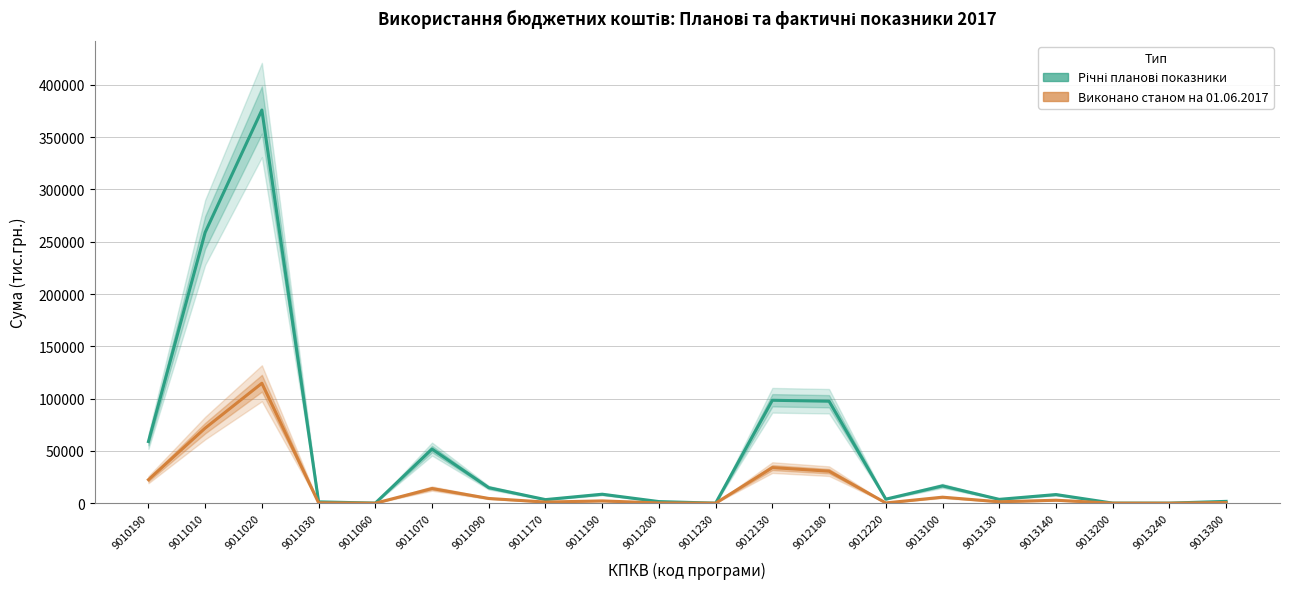

True or false: Виконано станом на 01.06.2017 and Річні планові показники intersect in this chart.

False